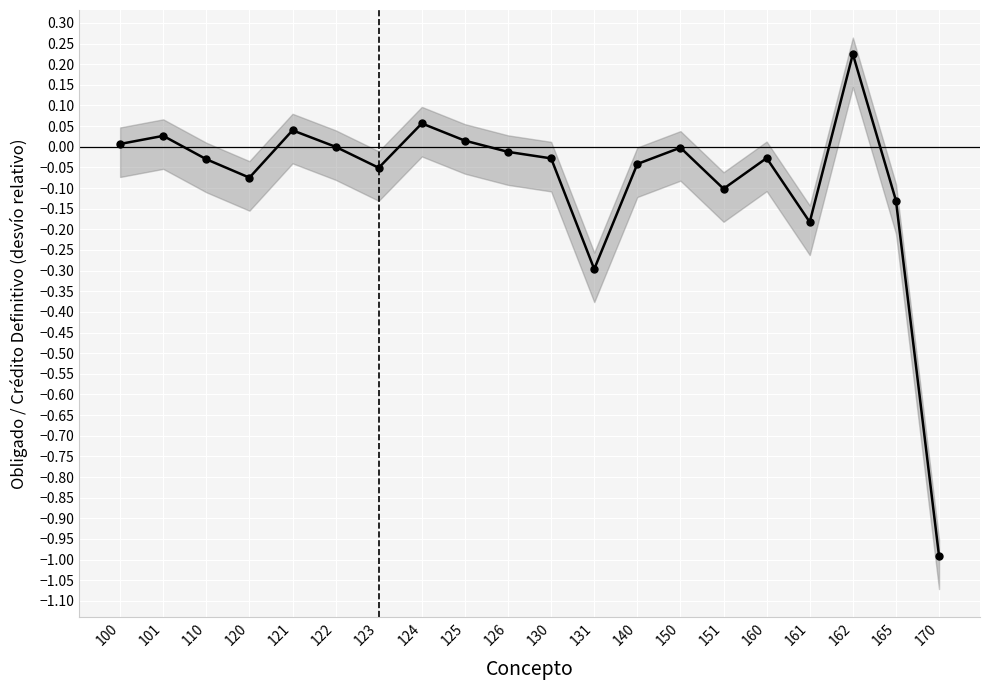

What is the smallest value displayed?

-1.0